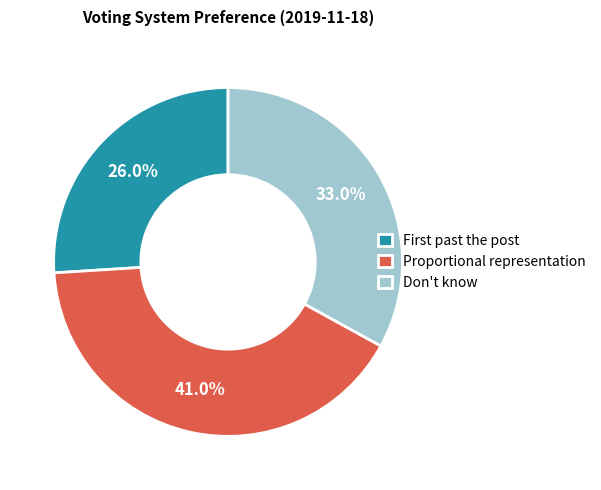

To the nearest percent, what percentage of the pie is Don't know?

33%